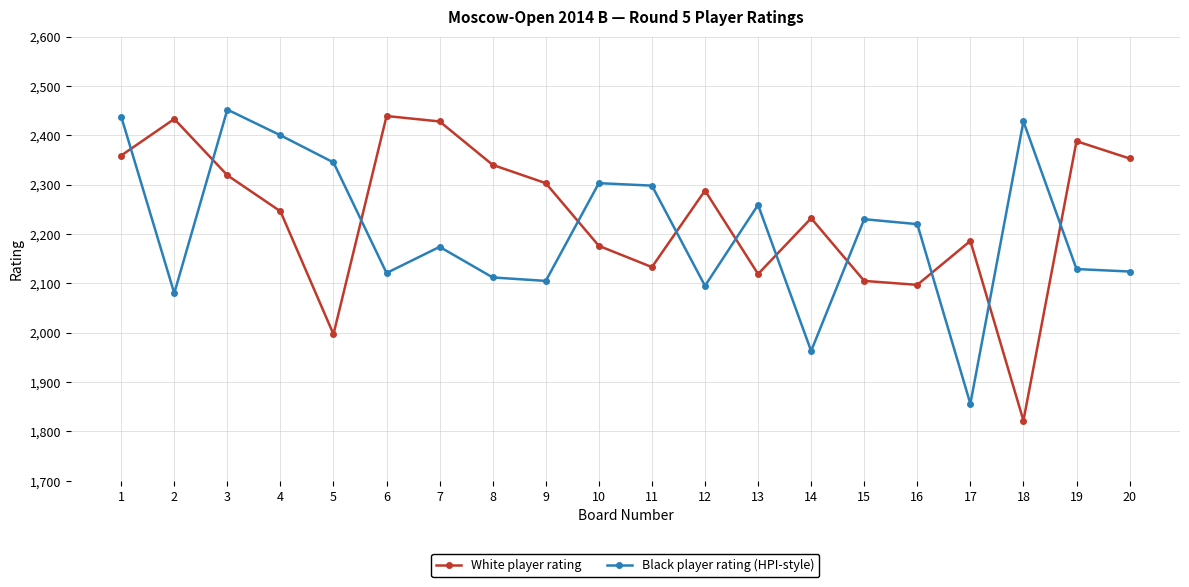

What is the difference between the Black player rating (HPI-style) values at 13 and 19?

130